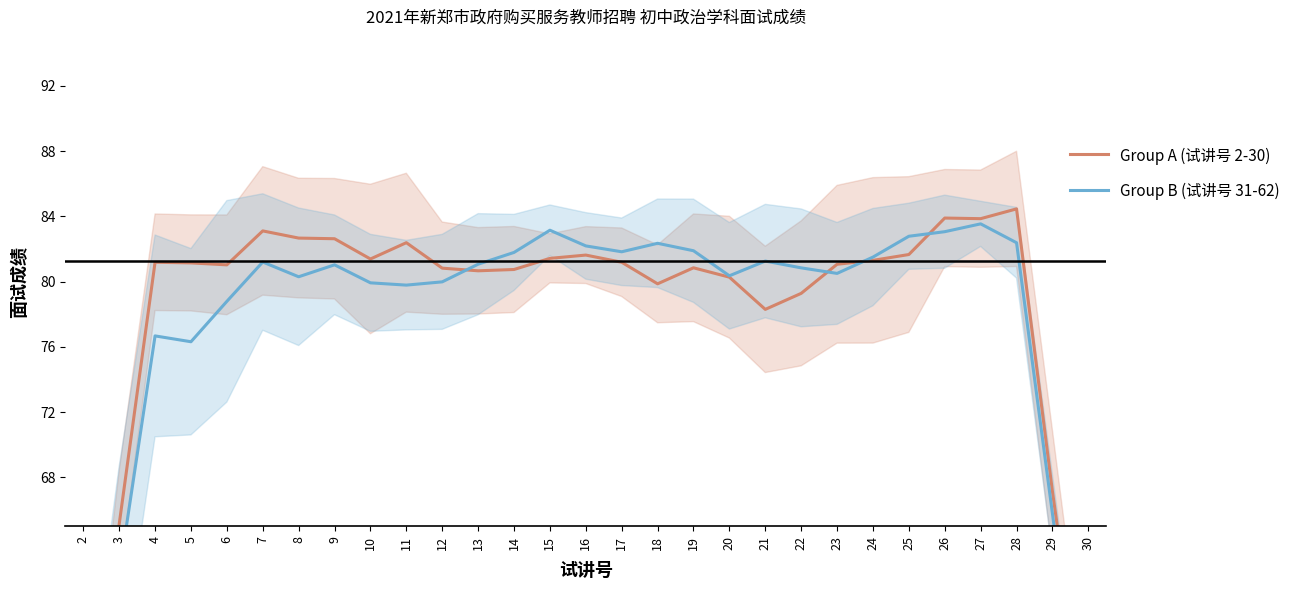

At which category is the sum across all series the highest?

27